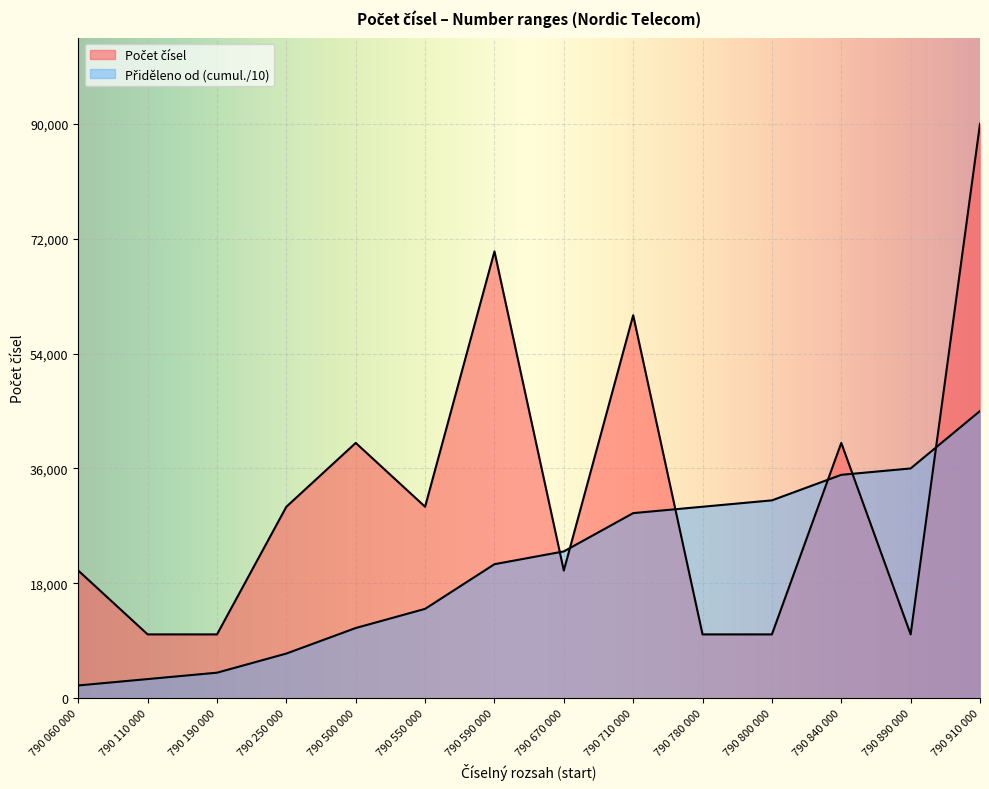

At which category does Počet čísel reach its first local peak?

790 500 000